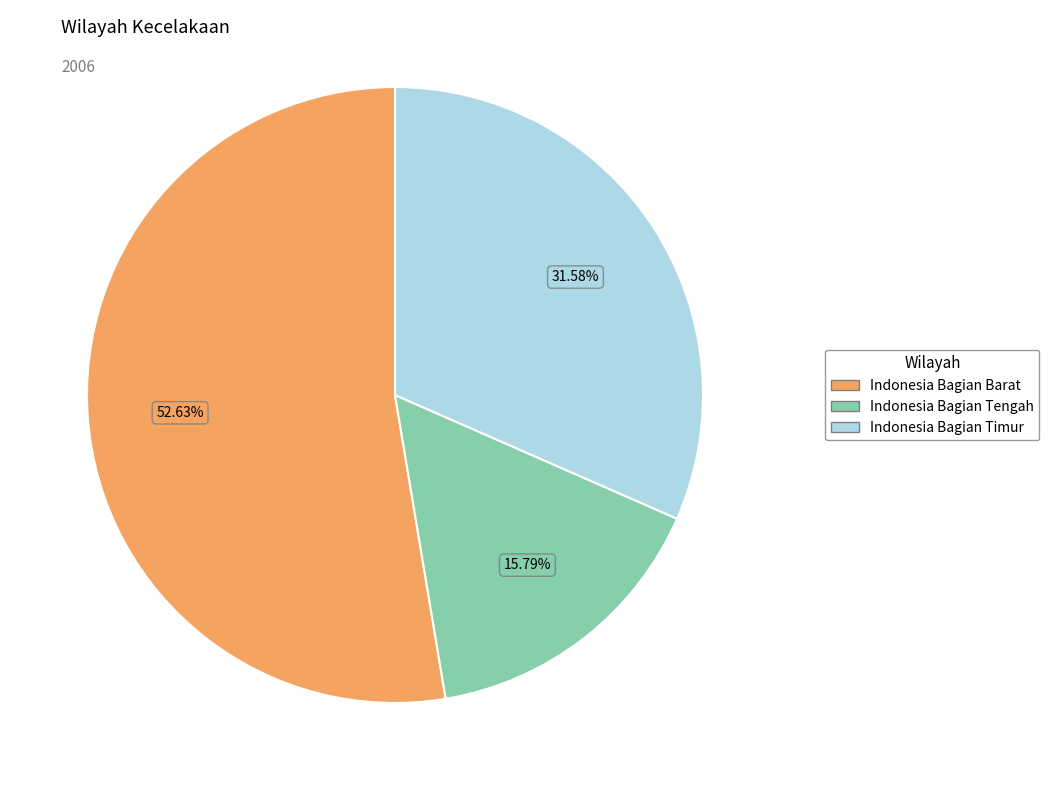

To the nearest percent, what portion does Indonesia Bagian Timur represent?

32%